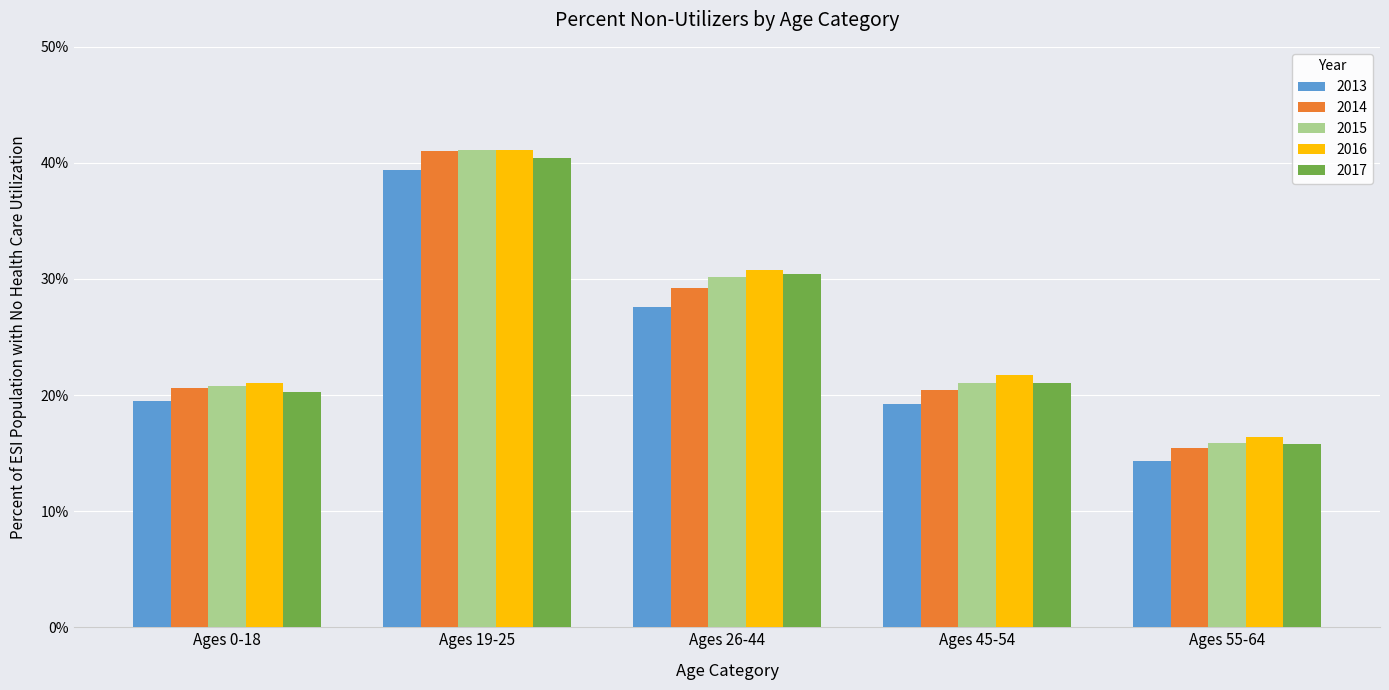

What is the average value of the 2014 series?

0.3